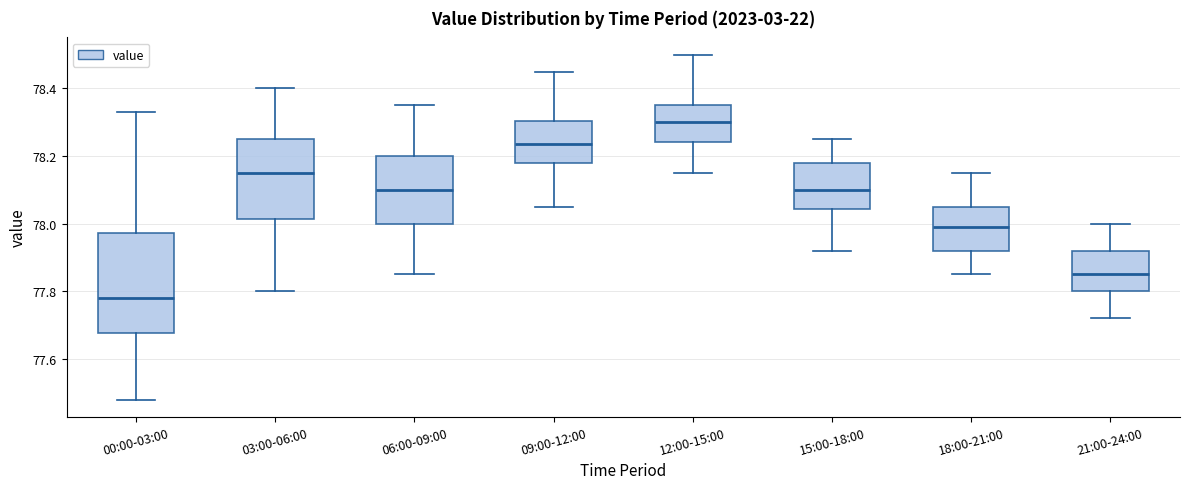

Reading left to right, read every box against the y-axis: the position of its median line, the range the box covers, and the ends of its whiskers. The values are not printed on the chart, so give them approximately, as read against the axis.

00:00-03:00: median 77.78, box 77.68 to 77.98, whiskers 77.48 to 78.34
03:00-06:00: median 78.16, box 78.02 to 78.26, whiskers 77.80 to 78.40
06:00-09:00: median 78.10, box 78.00 to 78.20, whiskers 77.86 to 78.36
09:00-12:00: median 78.24, box 78.18 to 78.30, whiskers 78.06 to 78.46
12:00-15:00: median 78.30, box 78.24 to 78.36, whiskers 78.16 to 78.50
15:00-18:00: median 78.10, box 78.04 to 78.18, whiskers 77.92 to 78.26
18:00-21:00: median 78.00, box 77.92 to 78.06, whiskers 77.86 to 78.16
21:00-24:00: median 77.86, box 77.80 to 77.92, whiskers 77.72 to 78.00